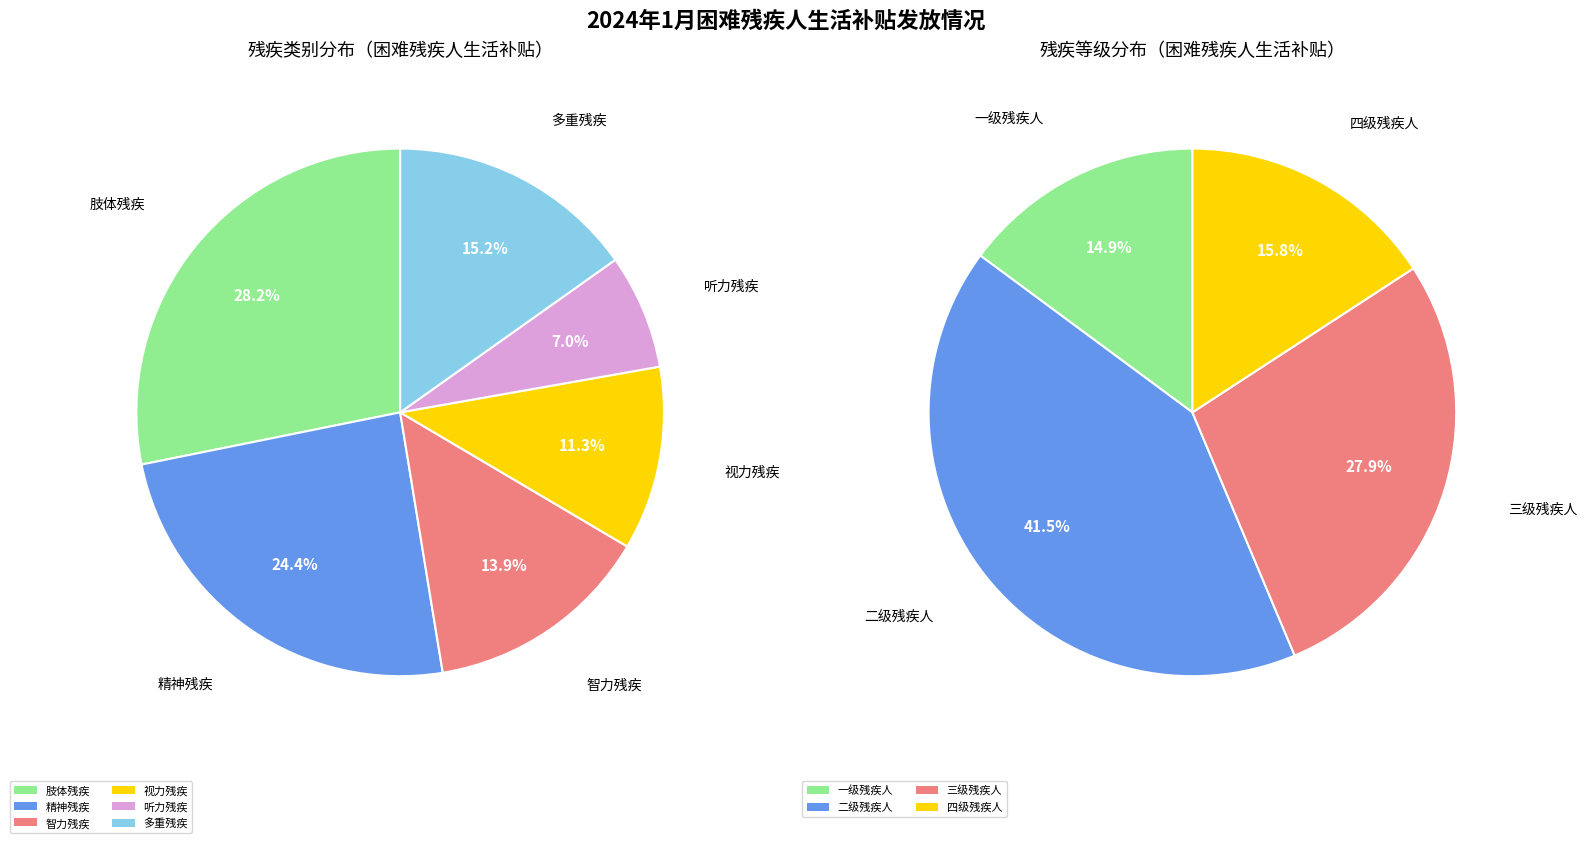

What is the largest slice in the pie chart?

肢体残疾